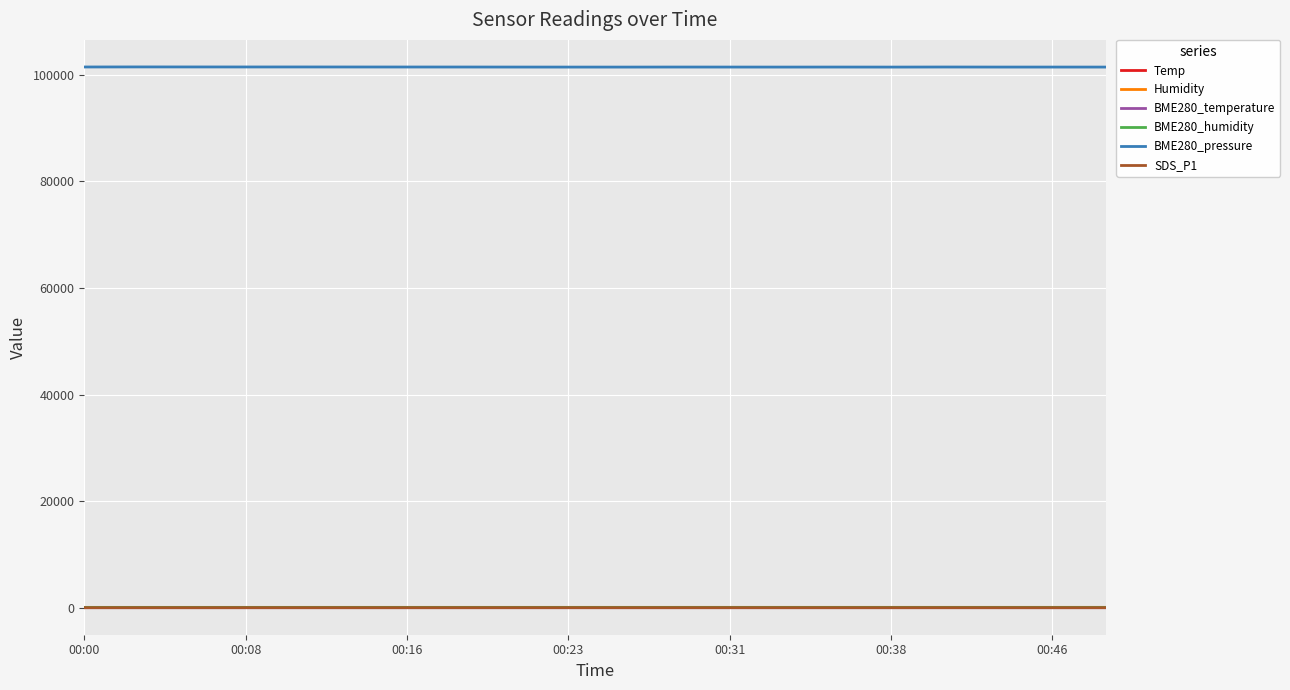

What are all the series names shown in the legend?

Temp, Humidity, BME280_temperature, BME280_humidity, BME280_pressure, SDS_P1